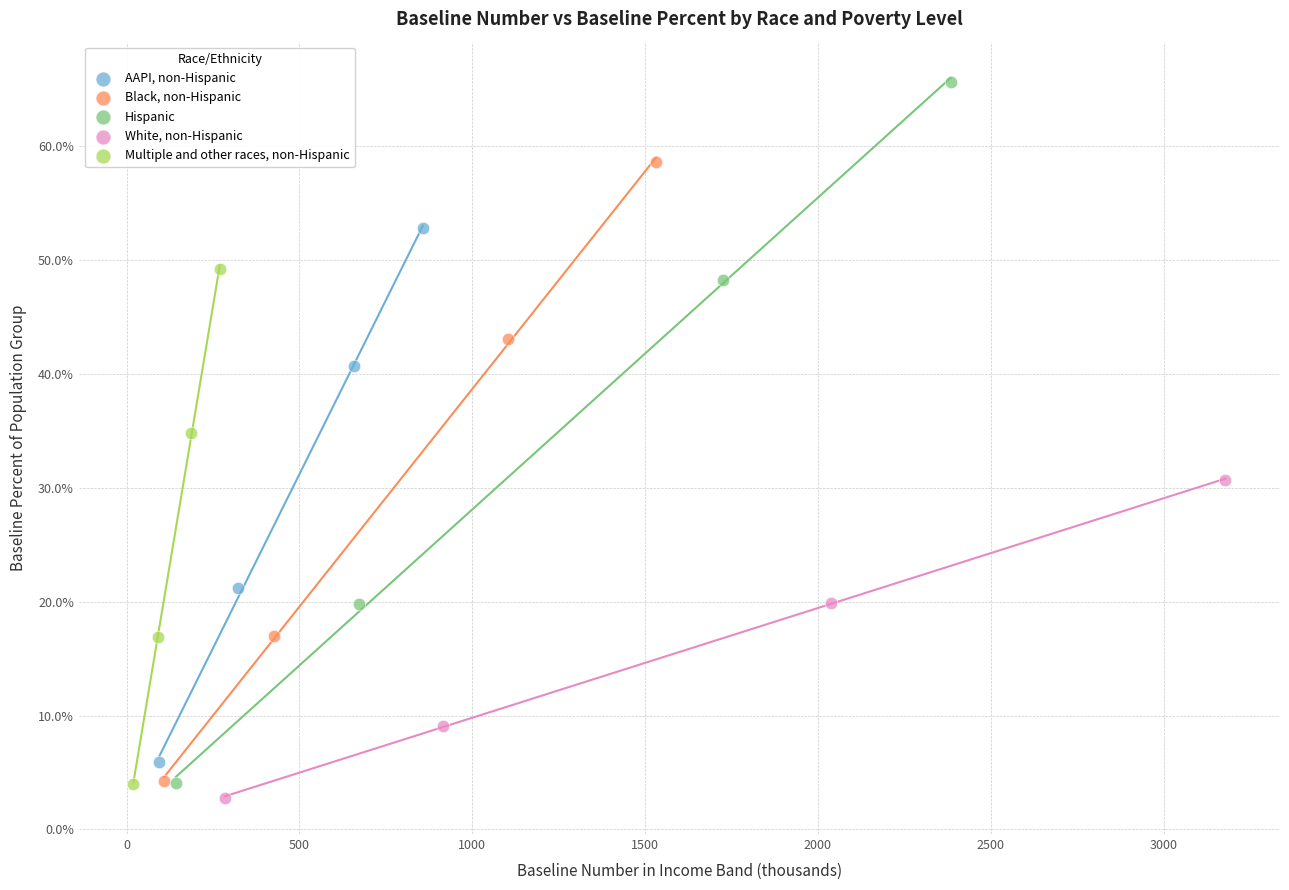

Which series has the largest Y range (max minus min)?

Hispanic